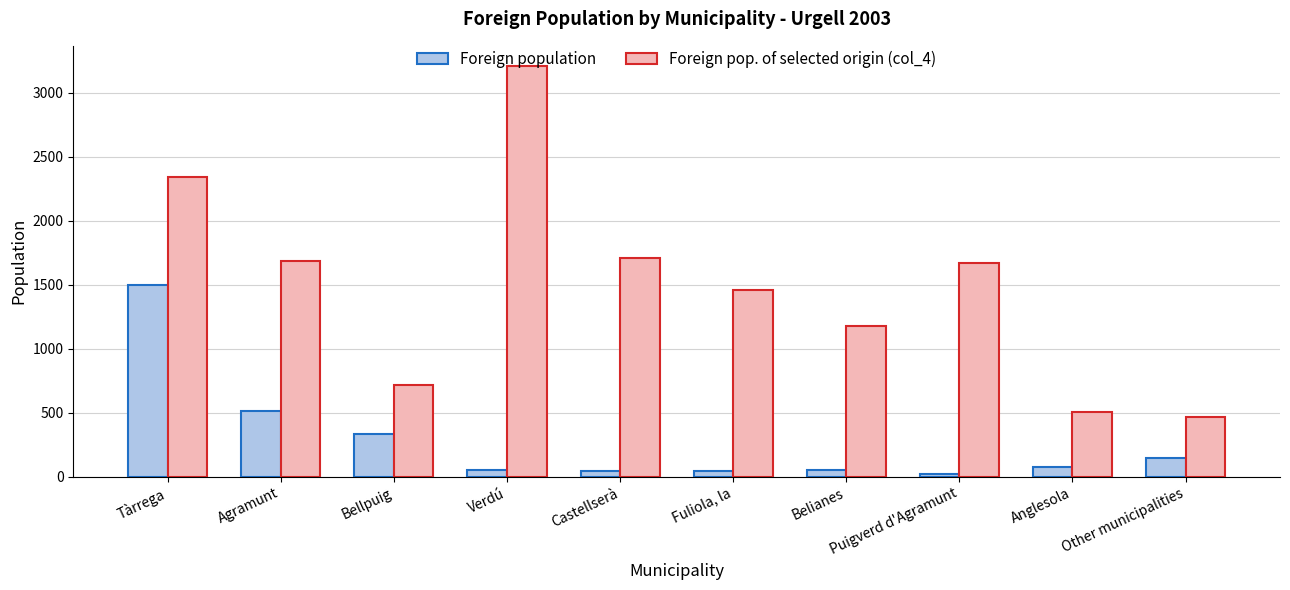

Does the chart contain stacked bars?

No